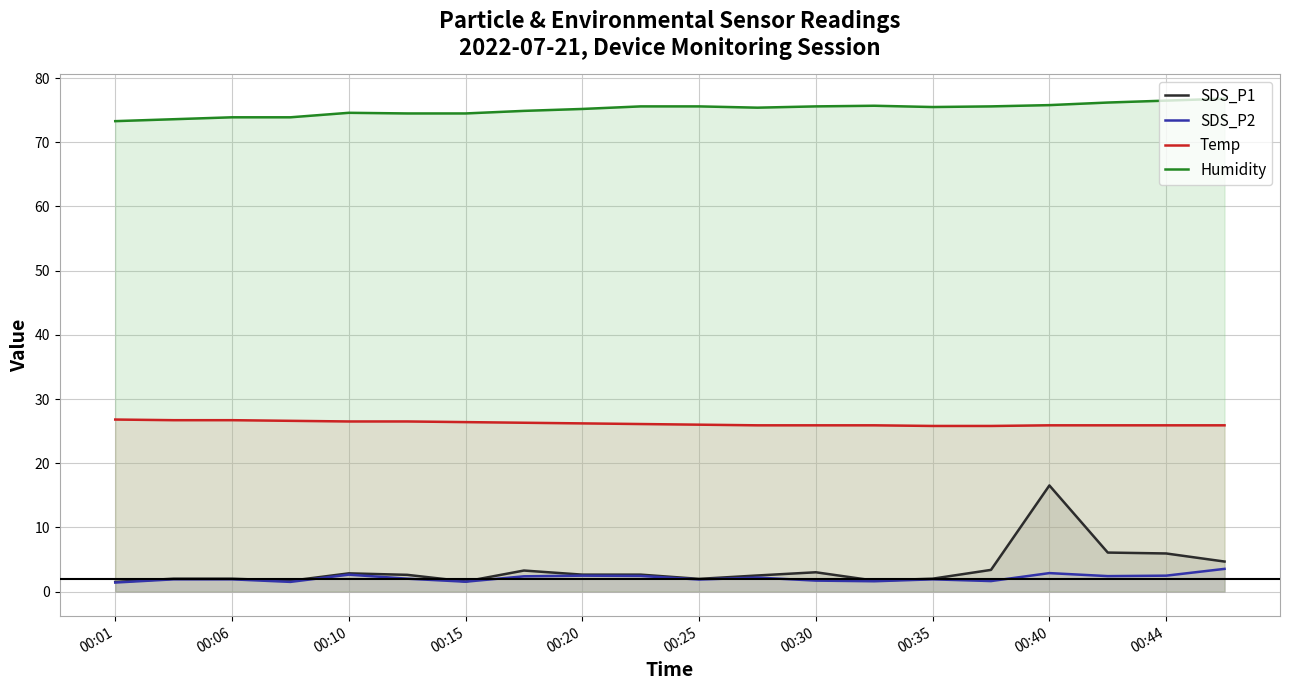

Which series has the widest spread of values?

SDS_P1